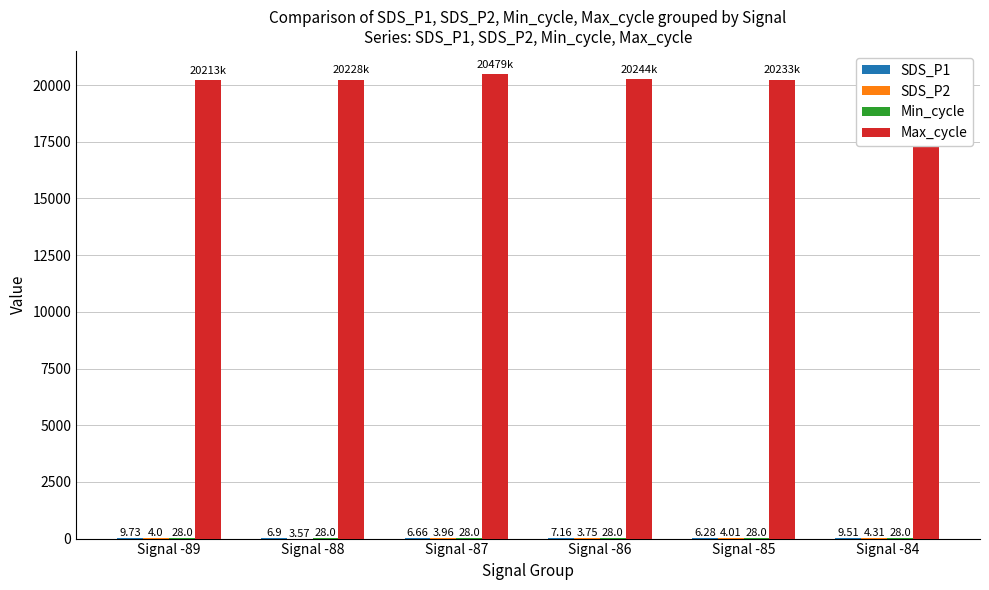

Which series changed the most between Signal -85 and Signal -84?

Max_cycle